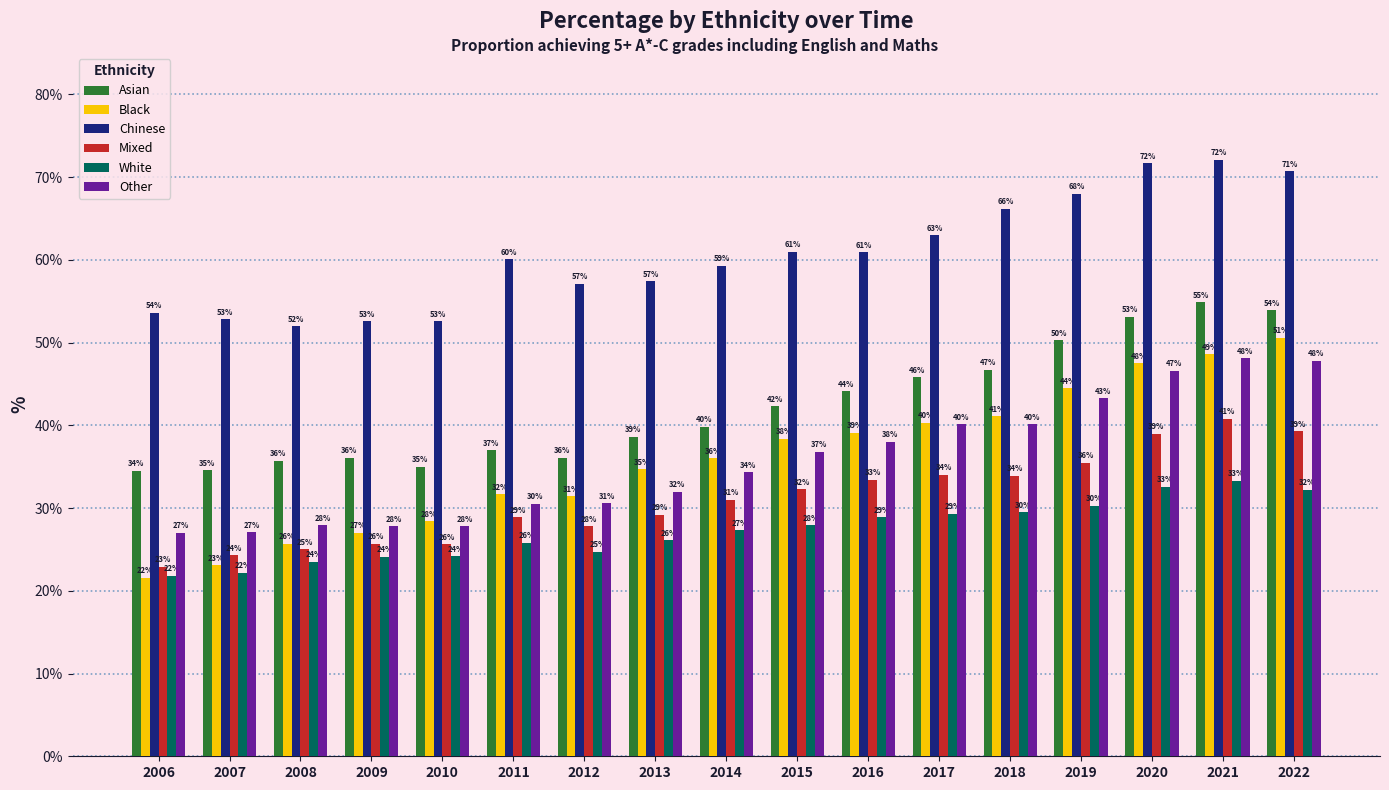

What is the value of the Mixed bar at the 15th from the left?

39.0